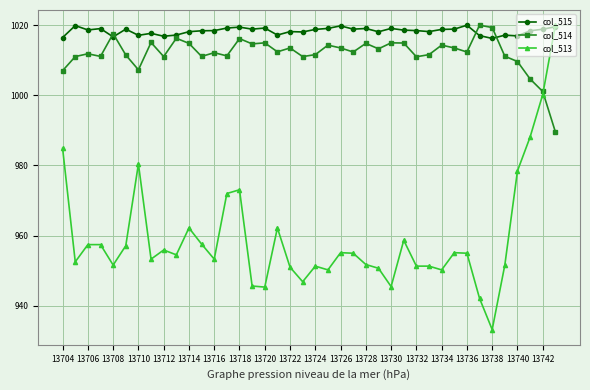

What is the maximum value shown in the chart?

1020.0